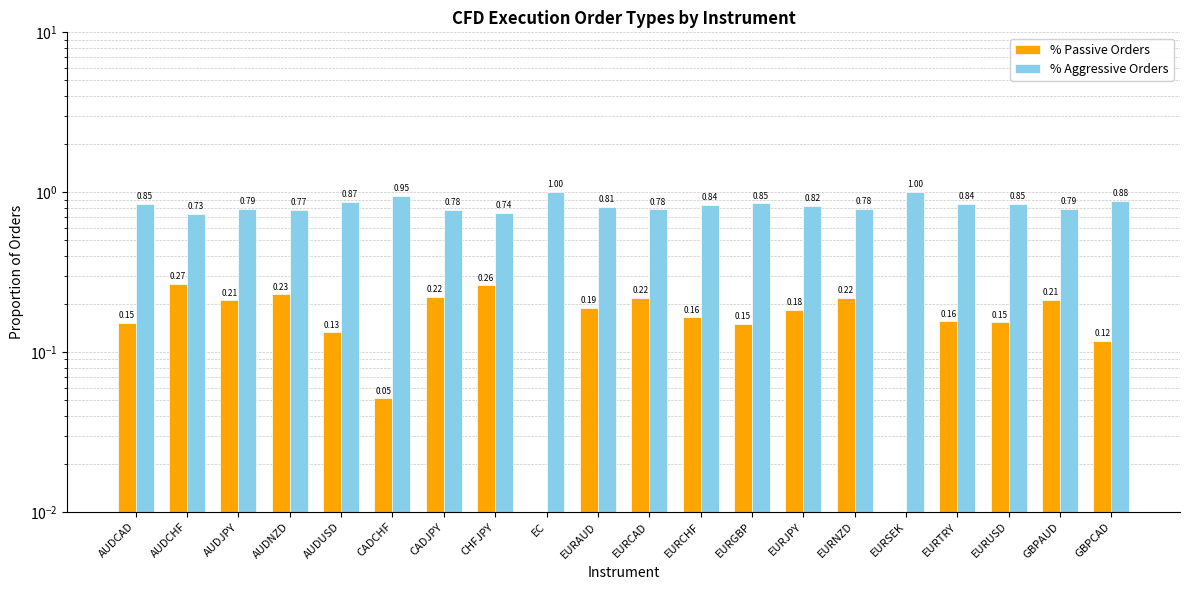

At which label does % Aggressive Orders reach its peak?

EC